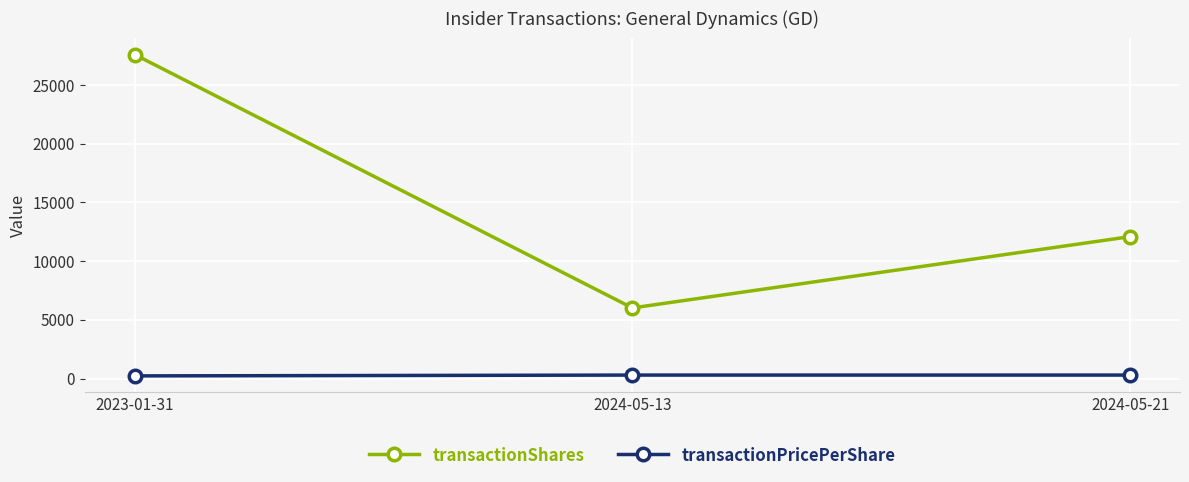

Where is transactionShares nearest to the value 16808?

2024-05-21